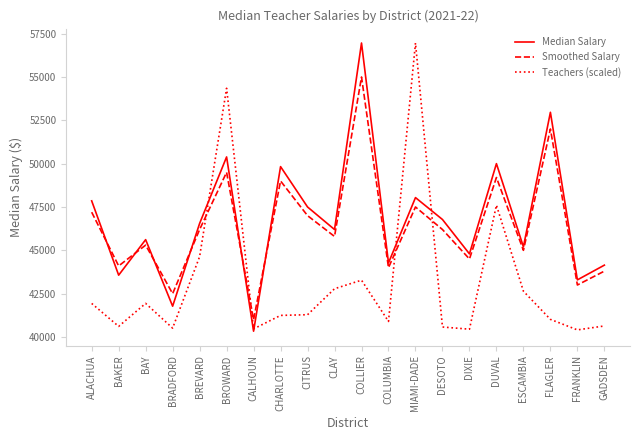

What is the sum of all Smoothed Salary values?

927800.0